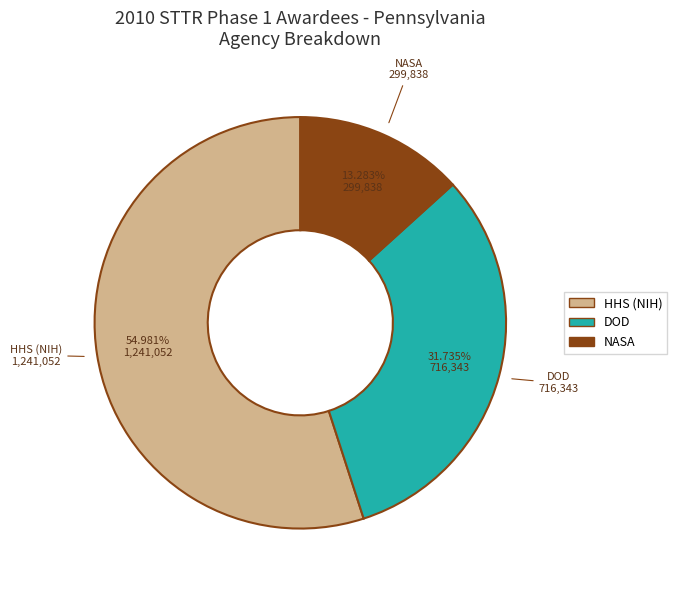

To the nearest percent, what is the combined percentage of NASA and DOD?

45%